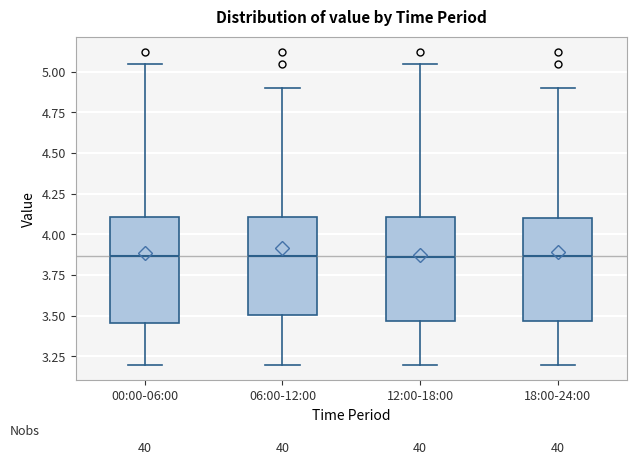

Reading left to right, transcribe this box plot: for each box, give where its median line is, the range the box spans, and where its two whiskers end, as read against the y-axis. The values are not printed on the chart, so give them approximately, as read against the axis.

00:00-06:00: median 3.85, box 3.45 to 4.10, whiskers 3.20 to 5.05
06:00-12:00: median 3.85, box 3.50 to 4.10, whiskers 3.20 to 4.90
12:00-18:00: median 3.85, box 3.45 to 4.10, whiskers 3.20 to 5.05
18:00-24:00: median 3.85, box 3.45 to 4.10, whiskers 3.20 to 4.90